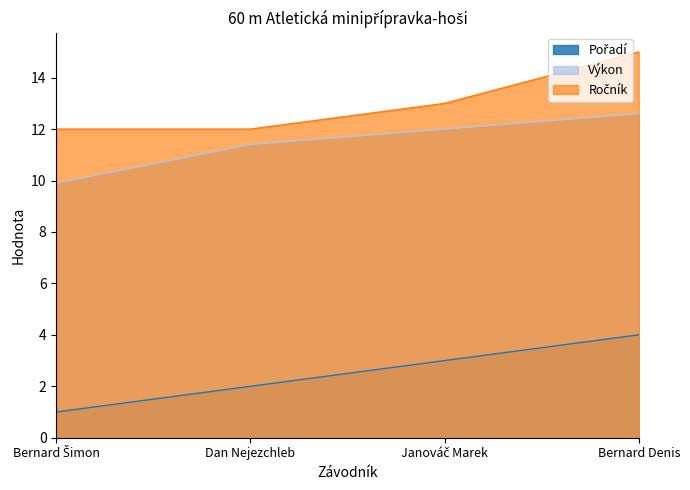

How many values in the Výkon series are below 12?

2